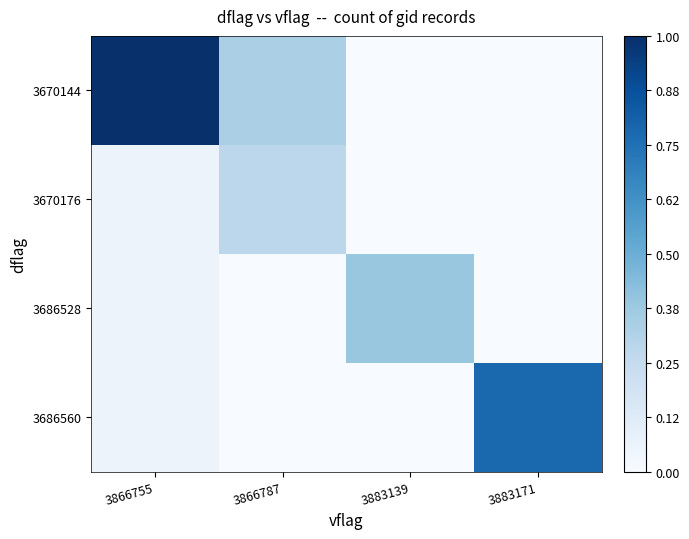

Which series changed the most between 3866755 and 3866787?

3670144